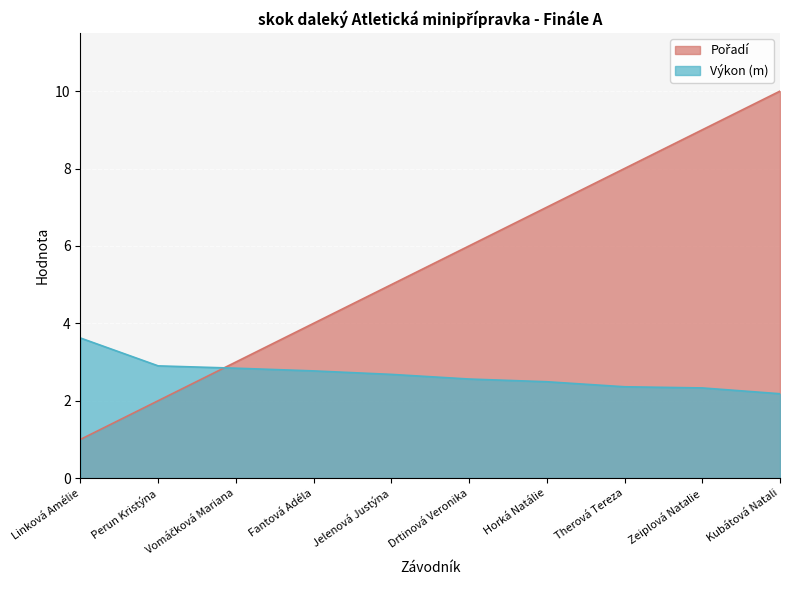

Rank the categories by Pořadí value from highest to lowest.

Kubátová Natali, Zeiplová Natalie, Therová Tereza, Horká Natálie, Drtinová Veronika, Jelenová Justýna, Fantová Adéla, Vomáčková Mariana, Perun Kristýna, Linková Amélie